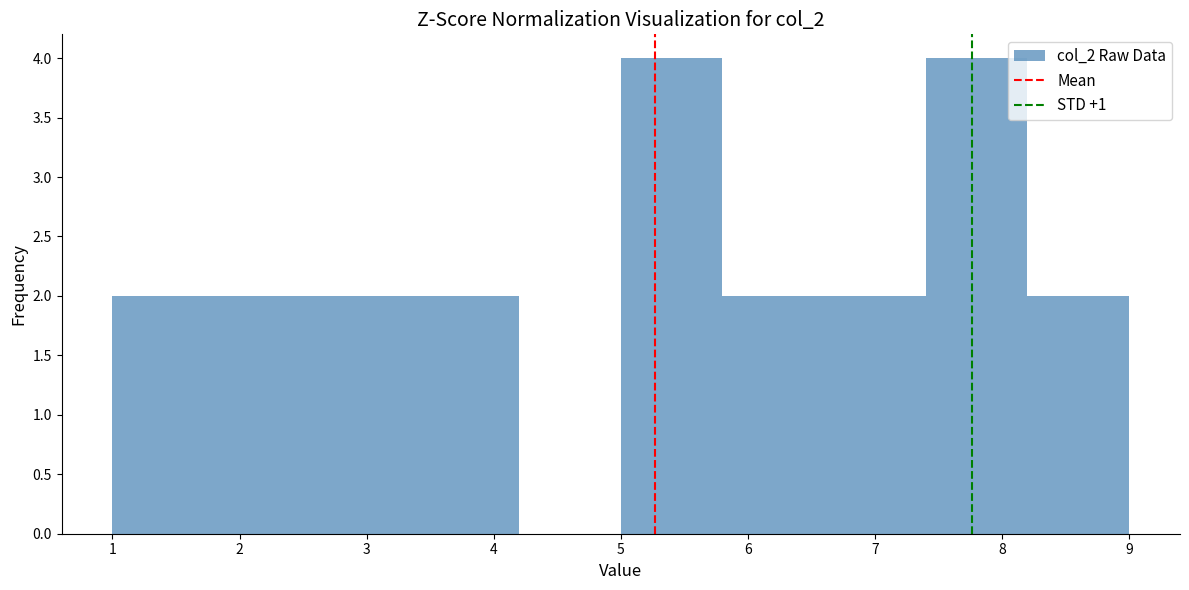

What is the height of the bar covering 3.4 to 4.2 on the x-axis? The values are not printed on the chart, so give them approximately, as read against the axis.

2